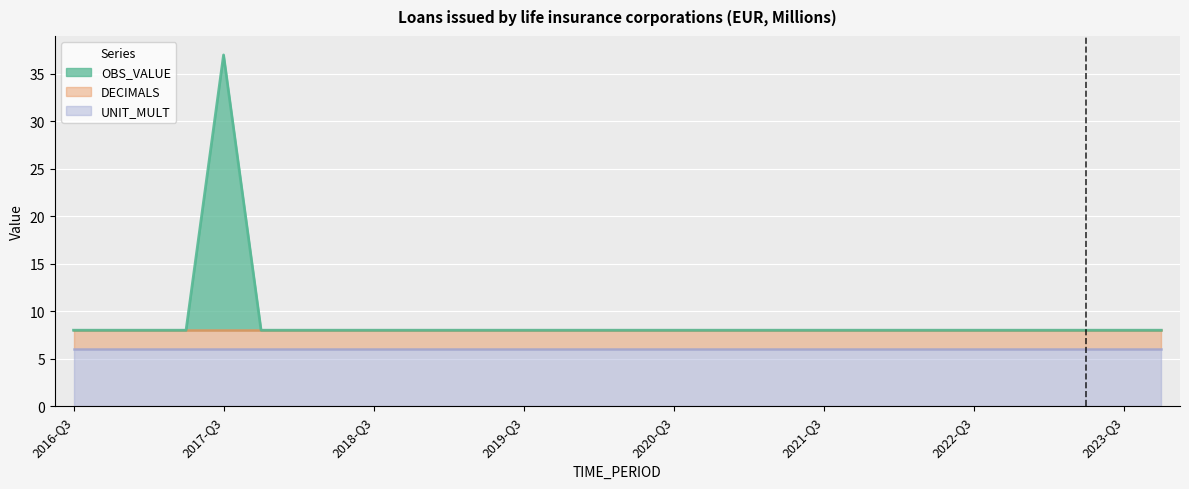

Which series has the largest total across all categories?

UNIT_MULT